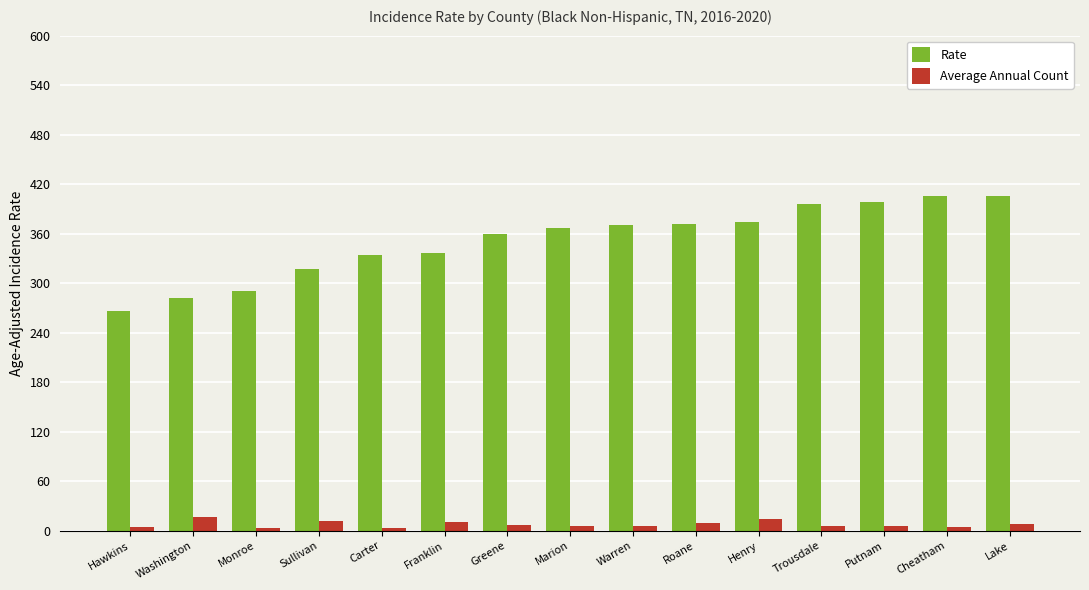

What is the approximate value of Rate at Roane?

371.2